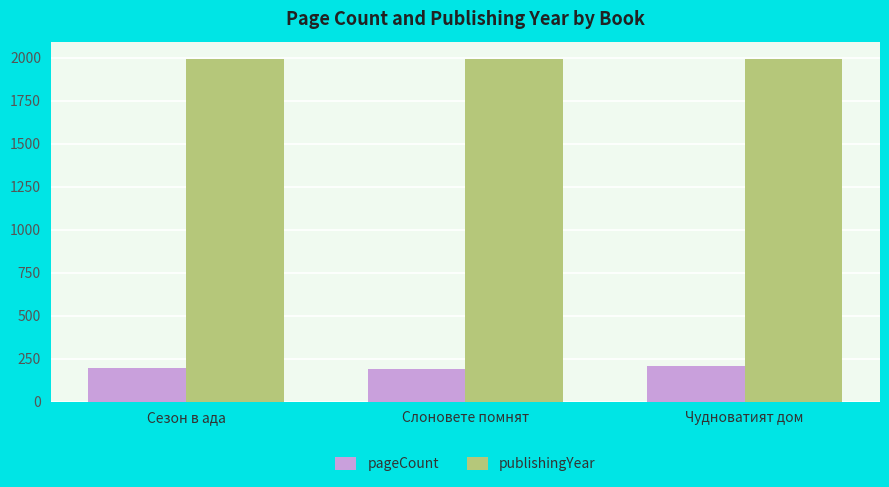

Is the value of publishingYear at Сезон в ада greater than the value of pageCount at Сезон в ада?

Yes